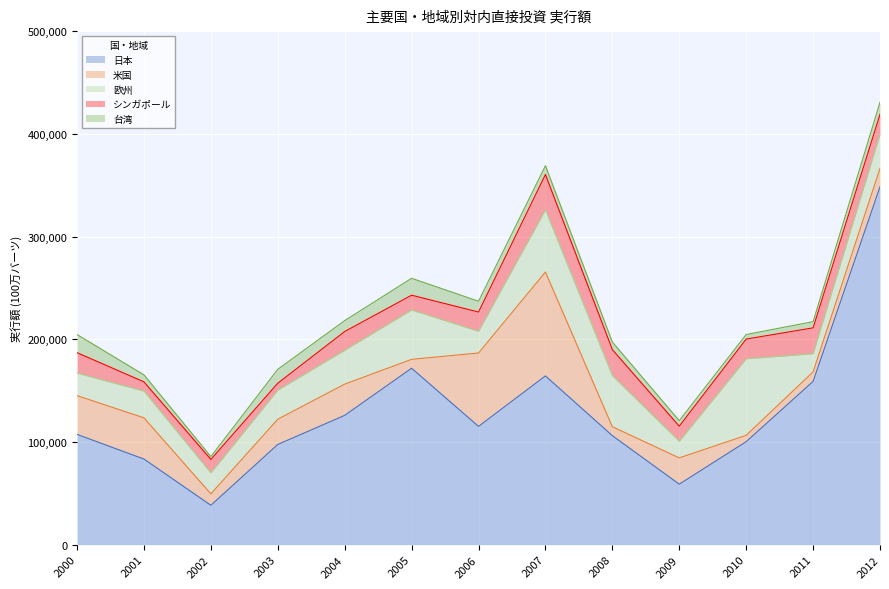

Where is 欧州 nearest to the value 45361?

2005